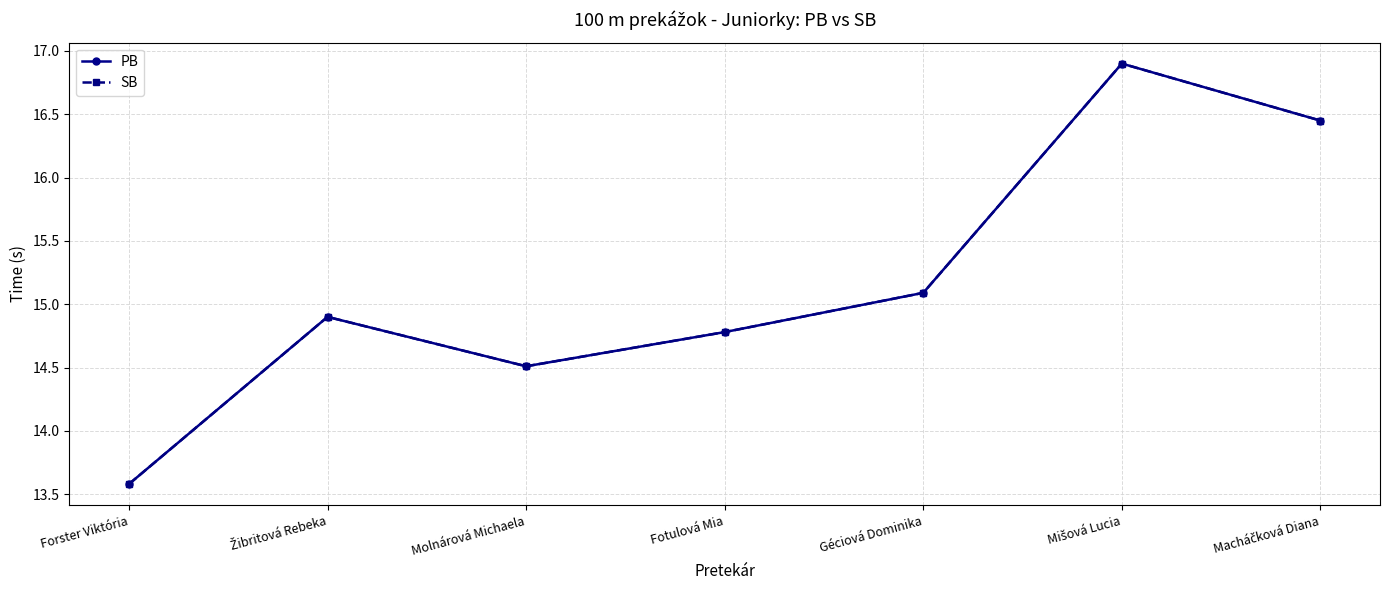

Does the chart have visible grid lines?

Yes